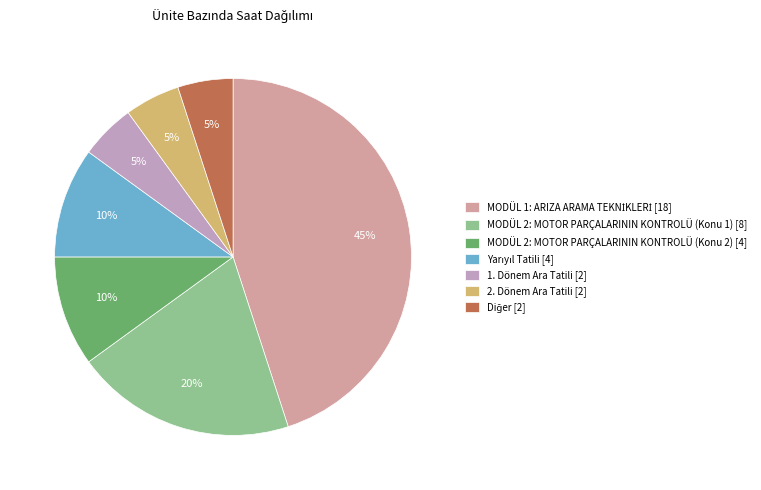

Combined, do MODÜL 2: MOTOR PARÇALARININ KONTROLÜ (Konu 2) and 1. Dönem Ara Tatili account for over 50%?

No